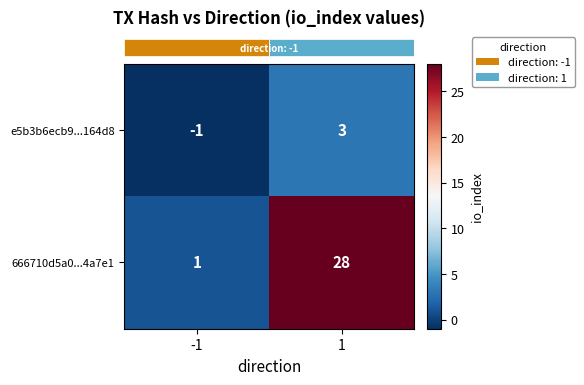

Read the 666710d5a0...4a7e1 value at 1, to the nearest 5.

30